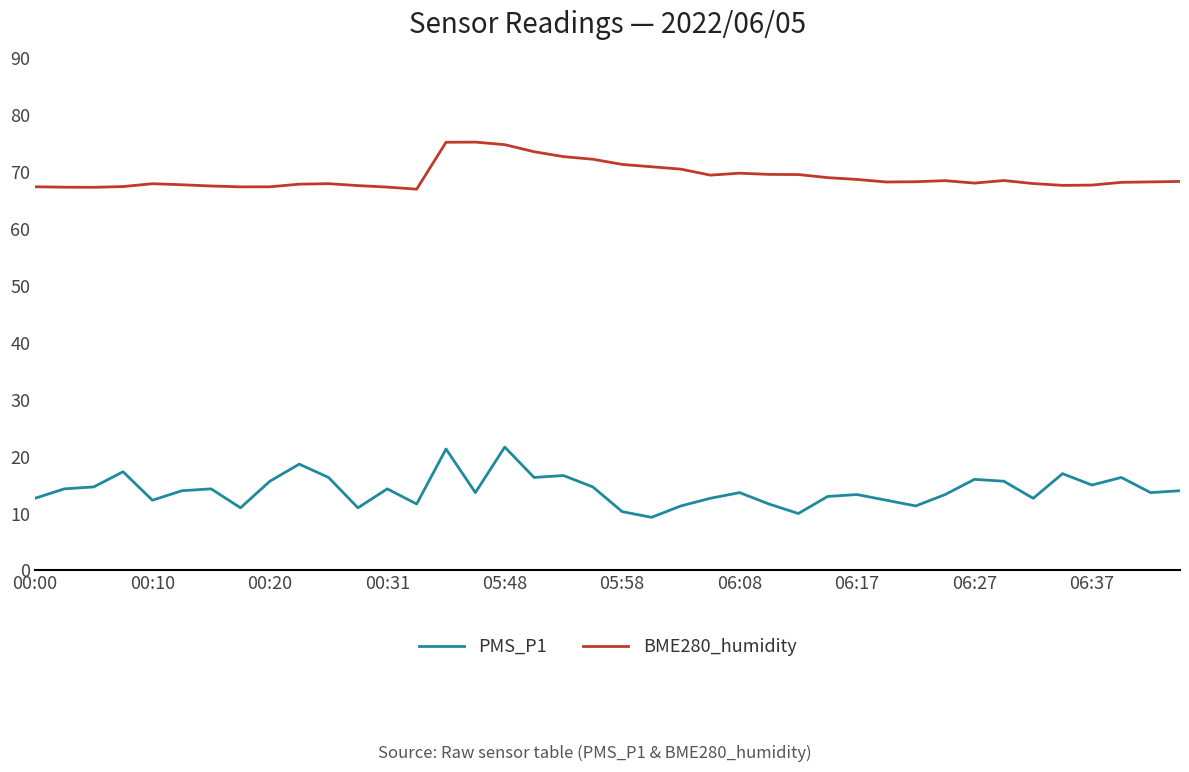

True or false: BME280_humidity and PMS_P1 cross at least once.

False